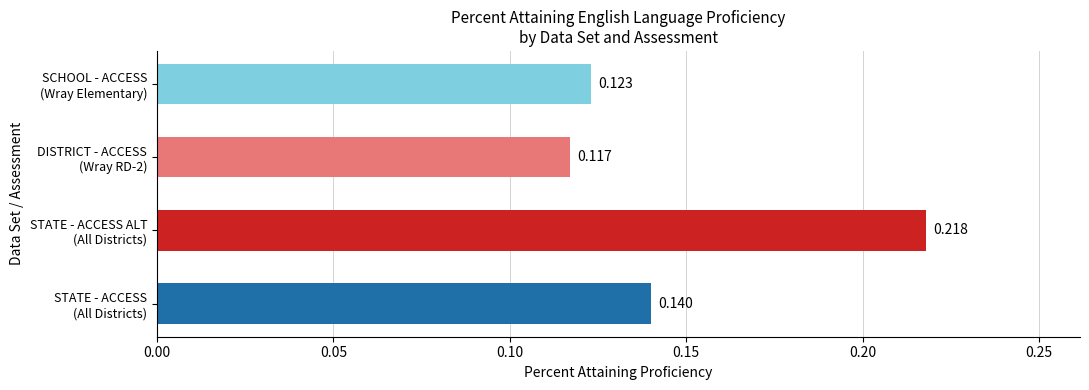

How many categories are shown in the chart?

4